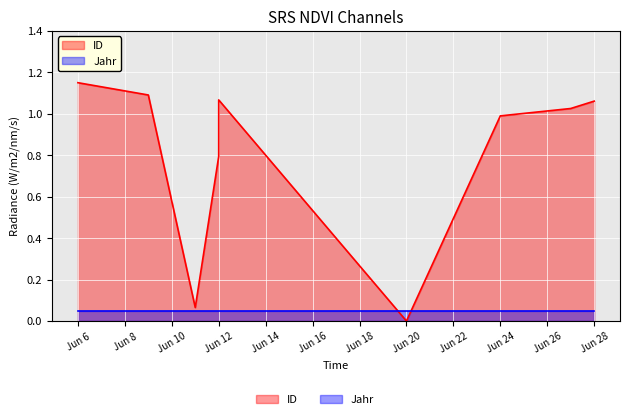

What is the difference between the maximum and minimum values?

1.1